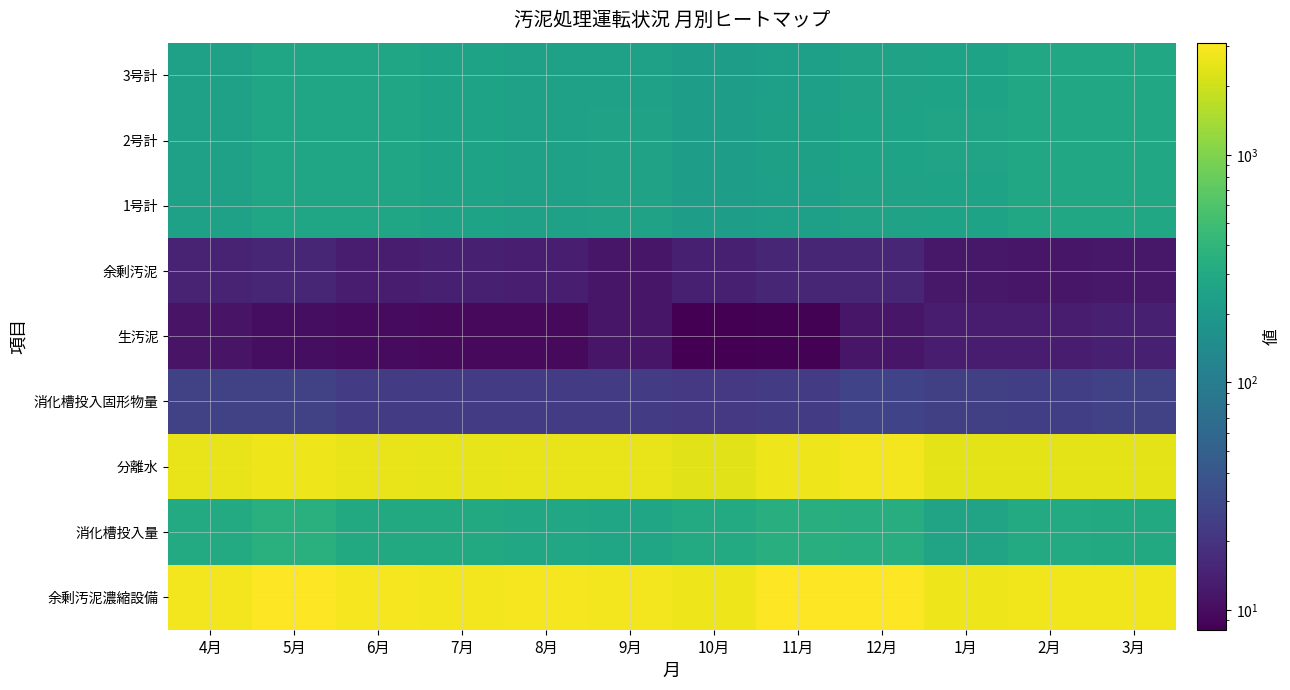

At 10月, list the series in order from smallest to largest.

生汚泥, 余剰汚泥, 消化槽投入固形物量, 3号計, 1号計, 2号計, 消化槽投入量, 分離水, 余剰汚泥濃縮設備